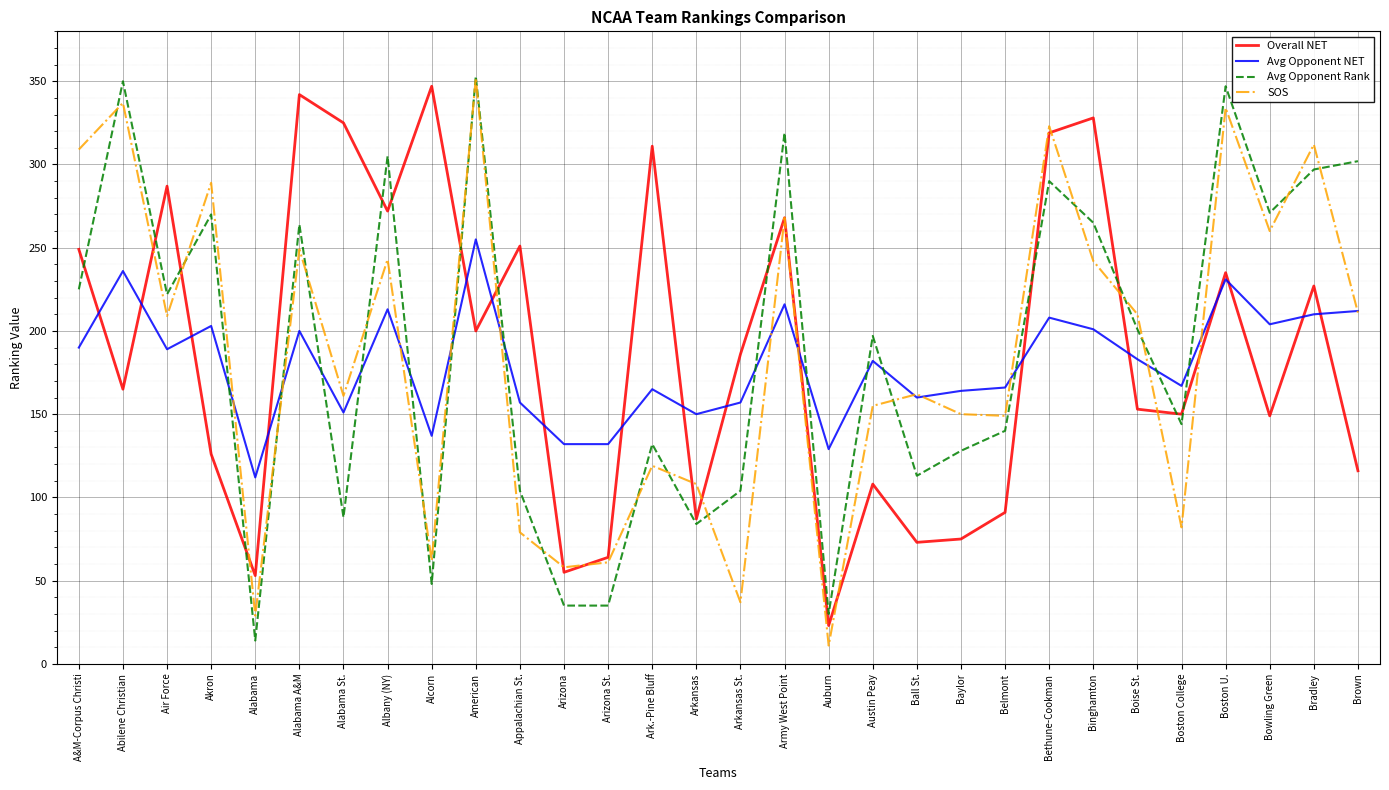

Is the value of Overall NET at Brown greater than the value of Avg Opponent NET at Arkansas?

No